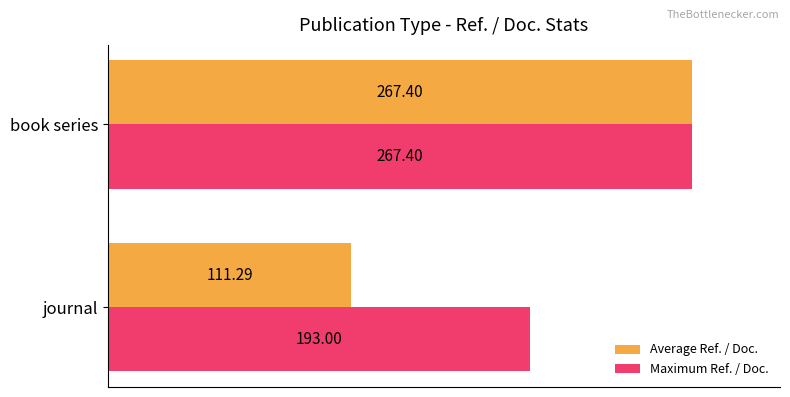

At which category is the sum across all series the highest?

book series